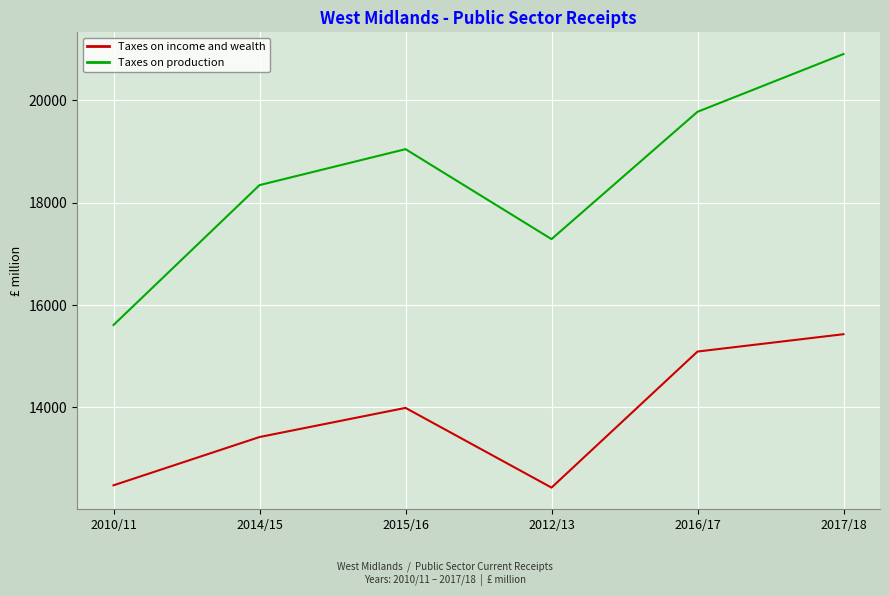

How many Taxes on production values are between 17289 and 19779?

4